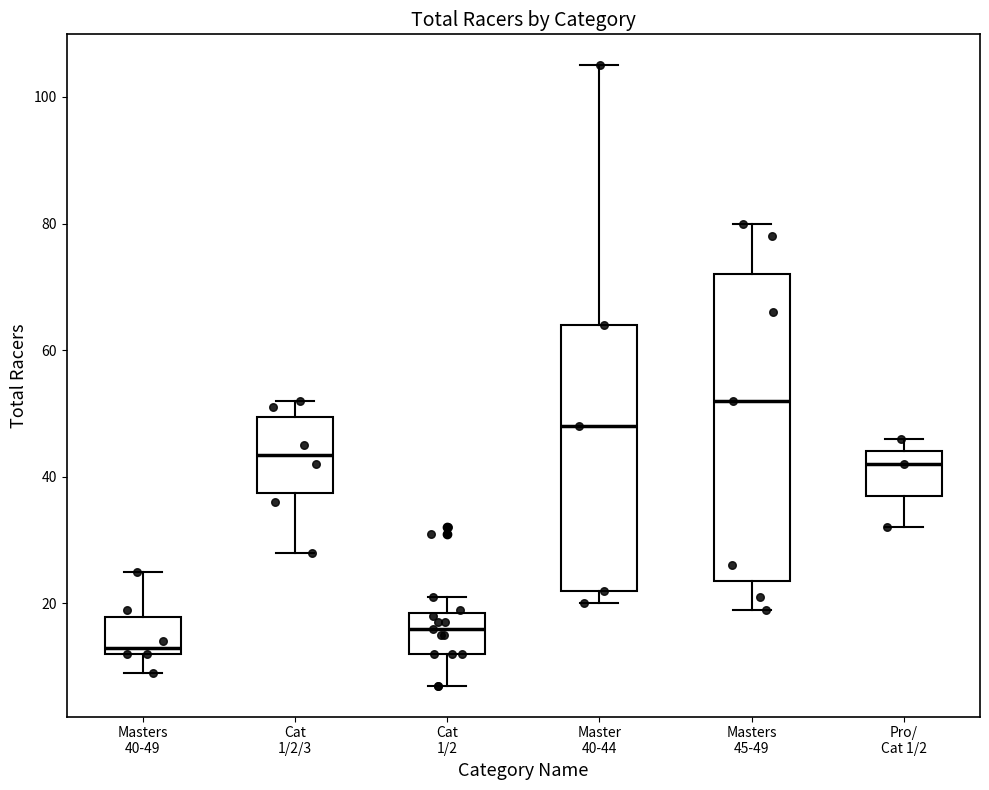

Which box has the lowest median line?

Masters 40-49